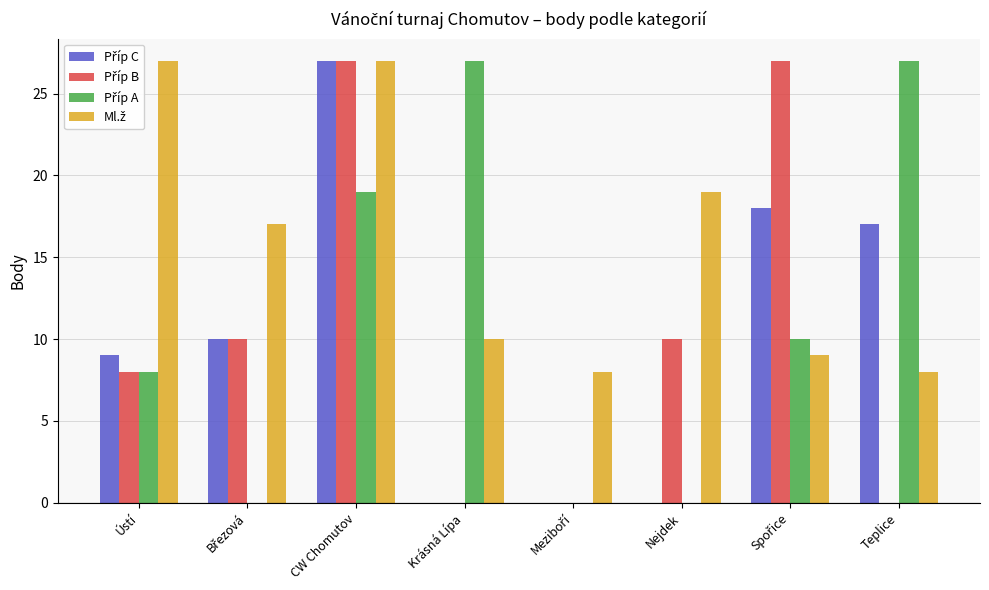

How many data points does each series have?

8